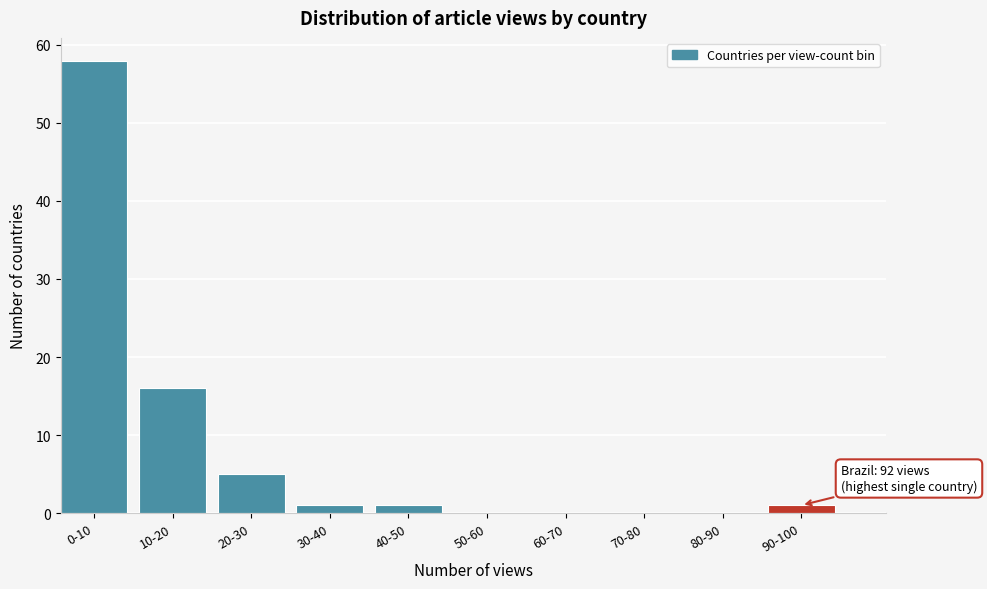

Reading left to right, transcribe all the data shown in this chart.

0-10=58	10-20=16	20-30=5	30-40=1	40-50=1	50-60=0	60-70=0	70-80=0	80-90=0	90-100=1